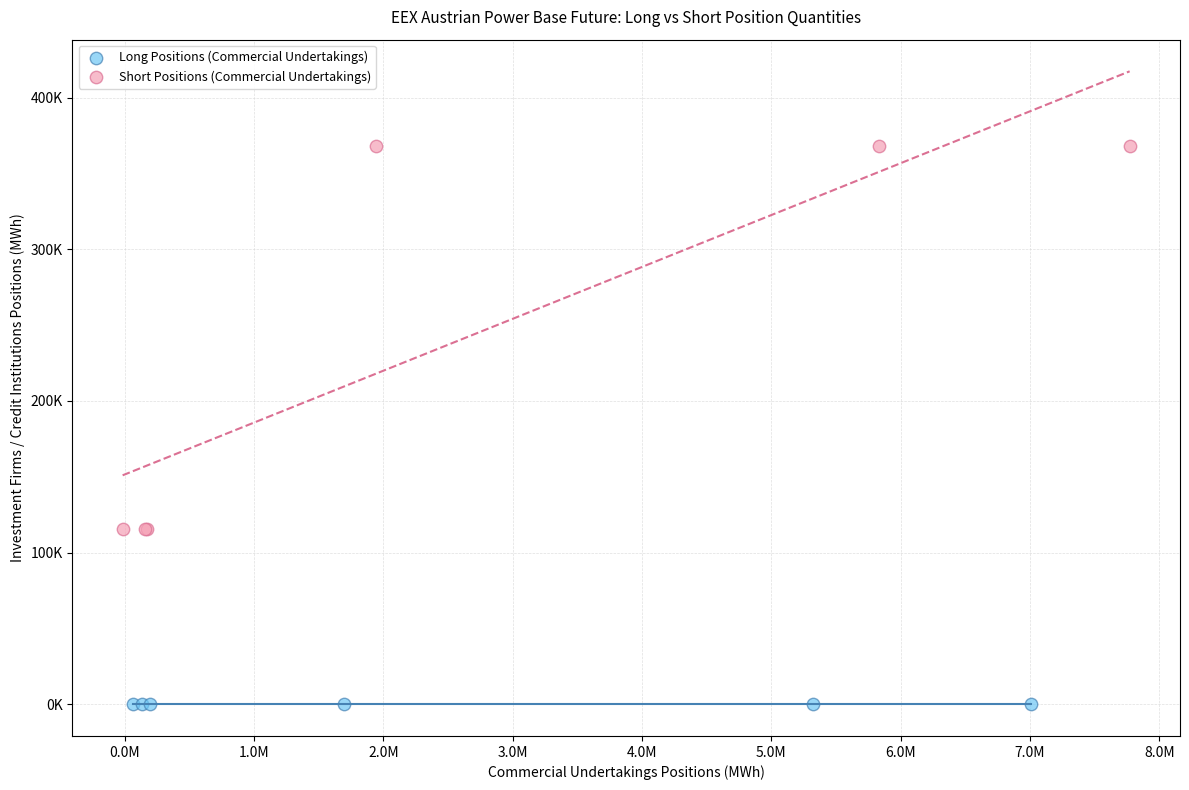

What are all the series names shown in the legend?

Long Positions (Commercial Undertakings), Short Positions (Commercial Undertakings)